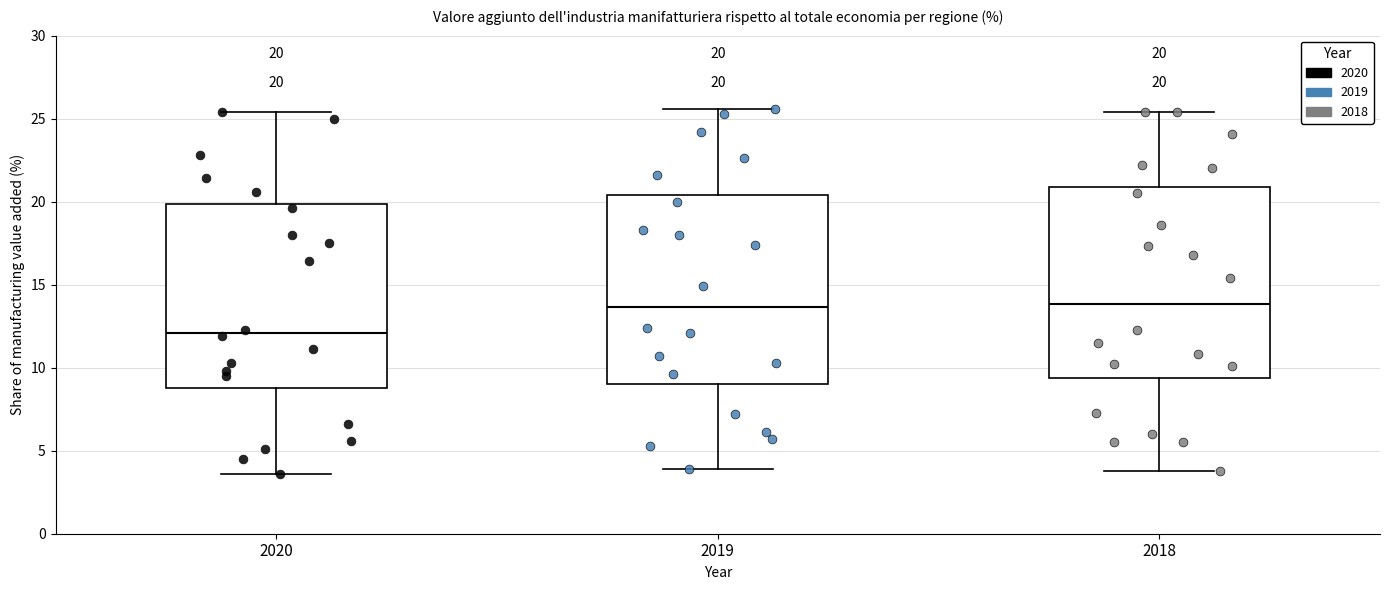

Which box's median line is the lowest?

2020